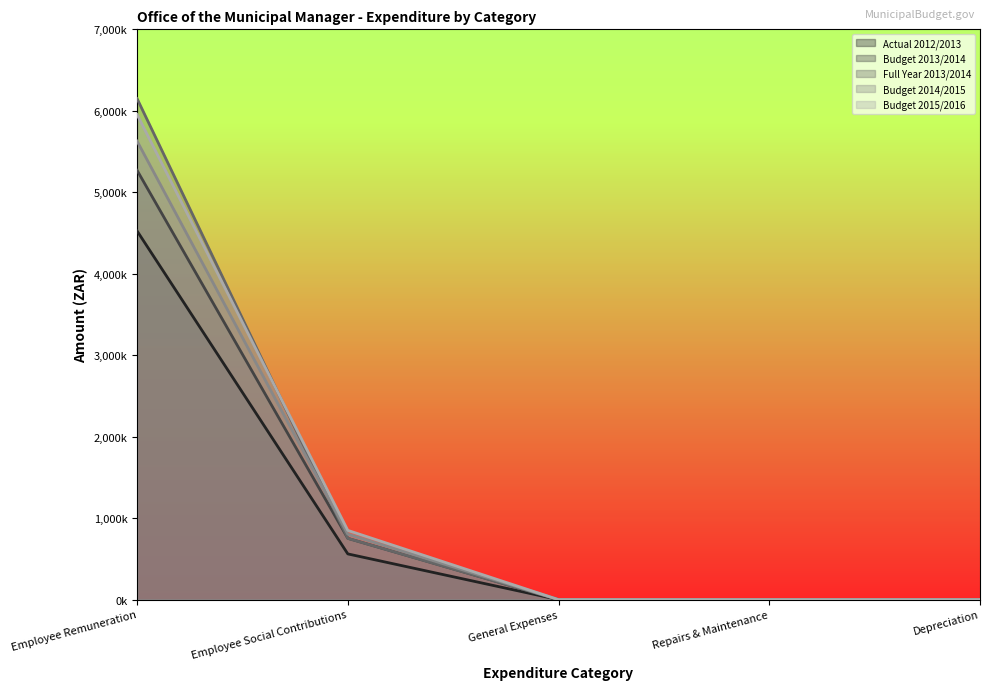

What is the label of the 2nd point from the left?

Employee Social Contributions